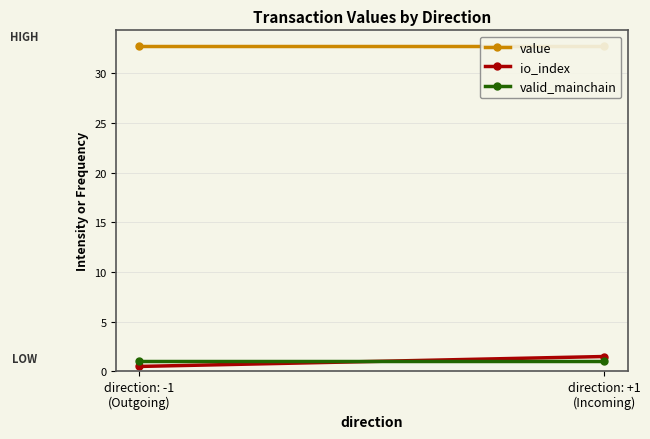

How many values in the io_index series exceed 1?

1